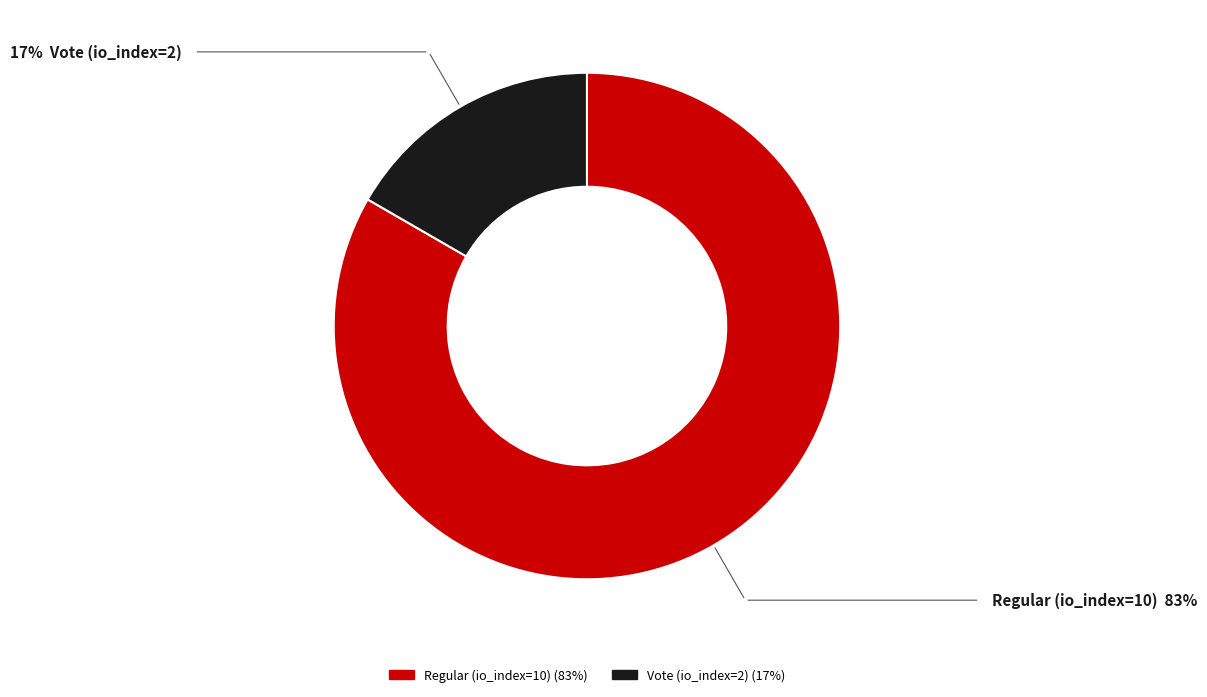

Combined, do Vote (io_index=2) and Regular (io_index=10) account for over 50%?

Yes